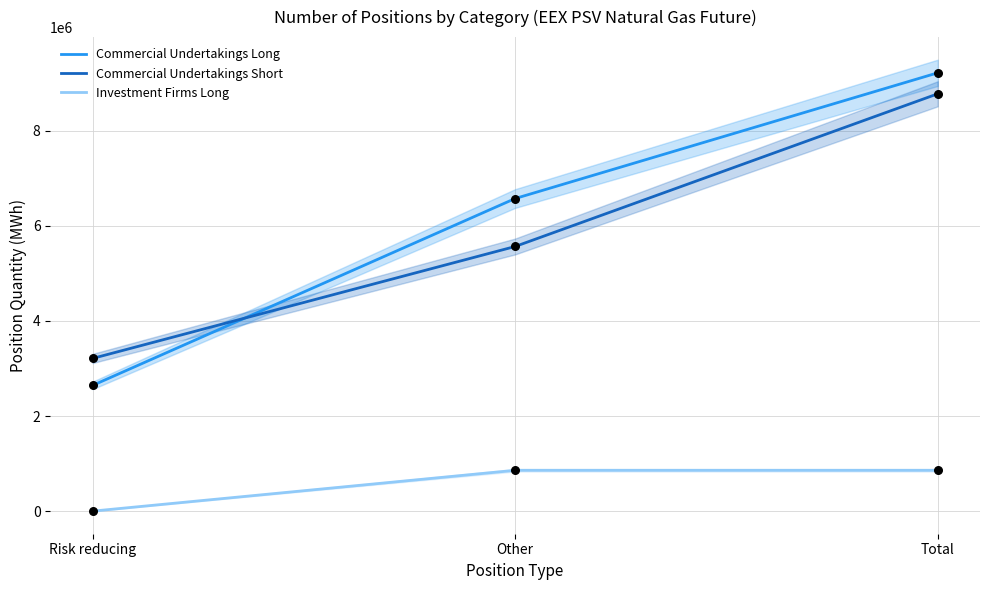

Which series reaches the maximum Y coordinate?

Commercial Undertakings Long